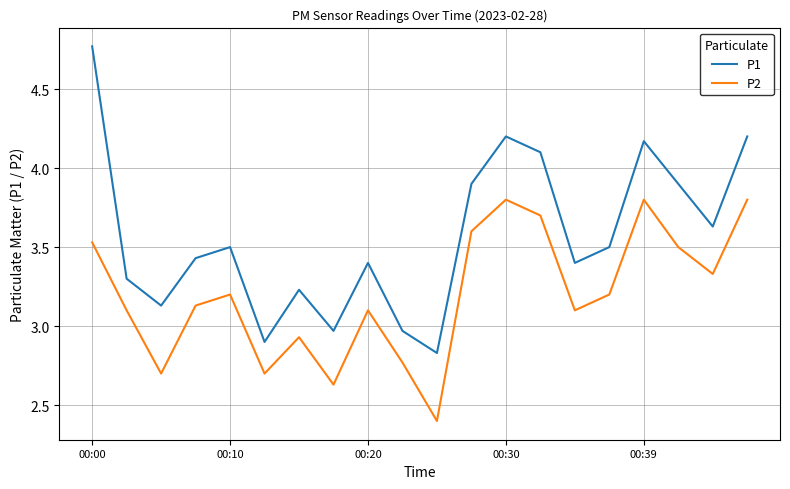

Which series has the largest total across all categories?

P1